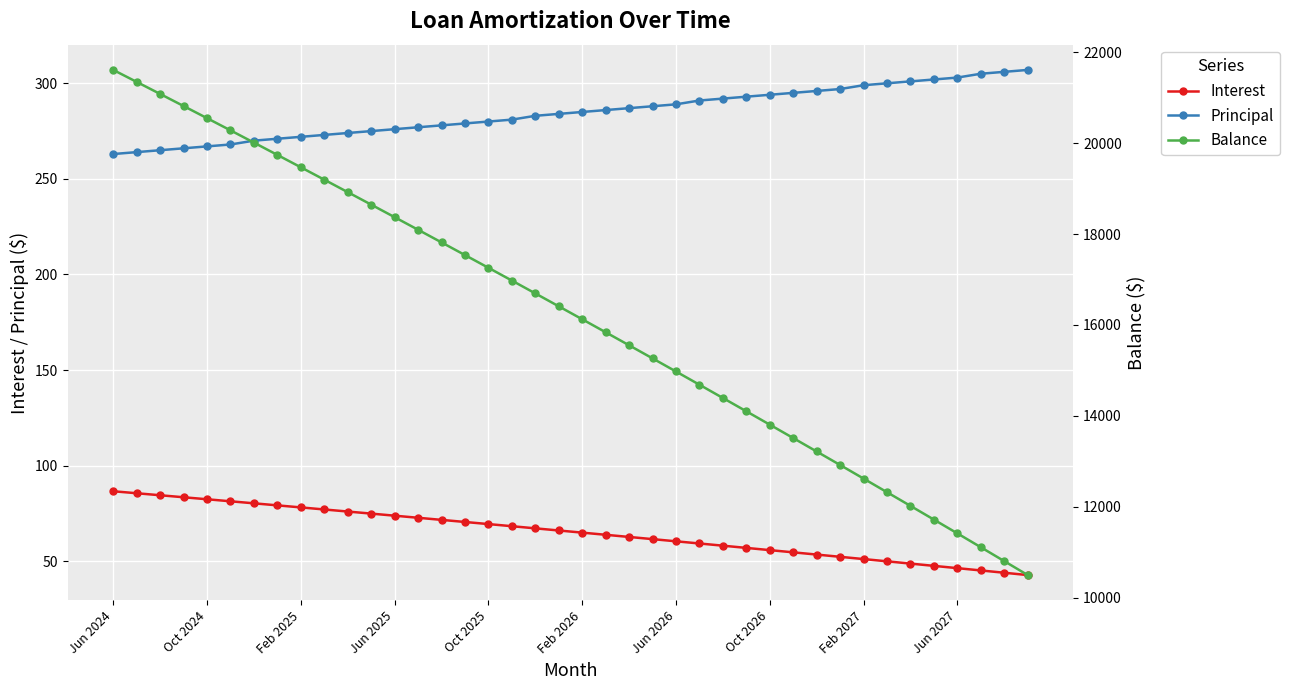

Which series changed the most between 13 and 34?

Balance